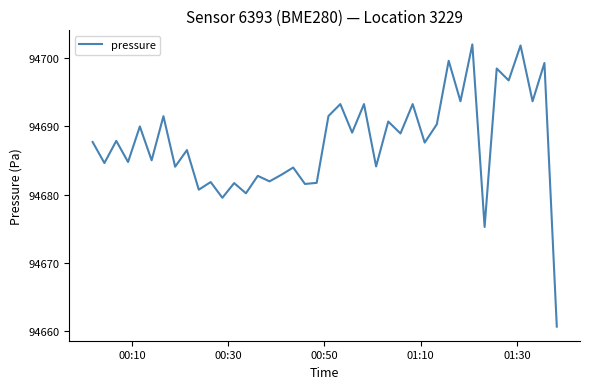

What is the greatest value displayed?

94702.0